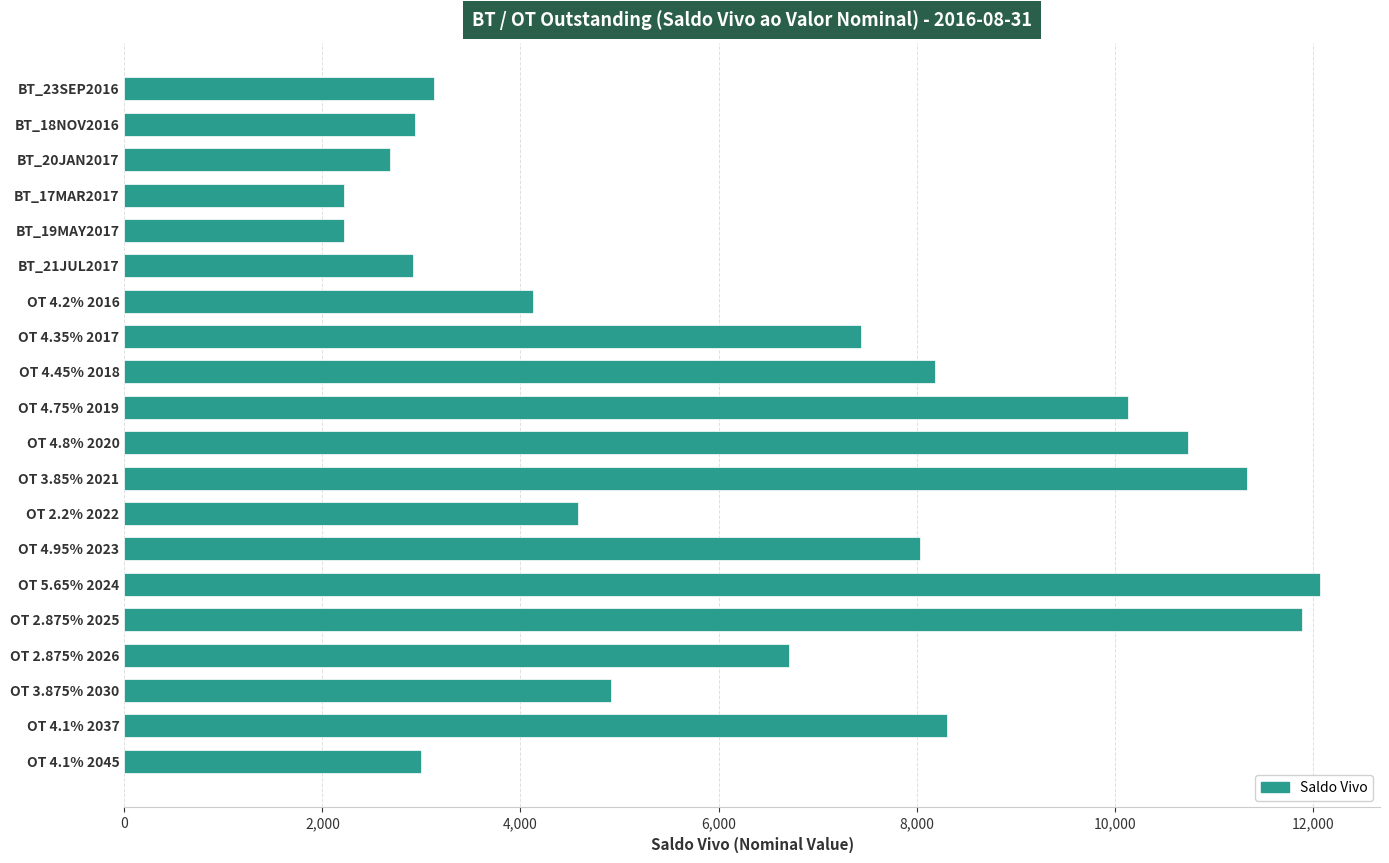

Between BT_21JUL2017 and OT 5.65% 2024, which is larger?

OT 5.65% 2024